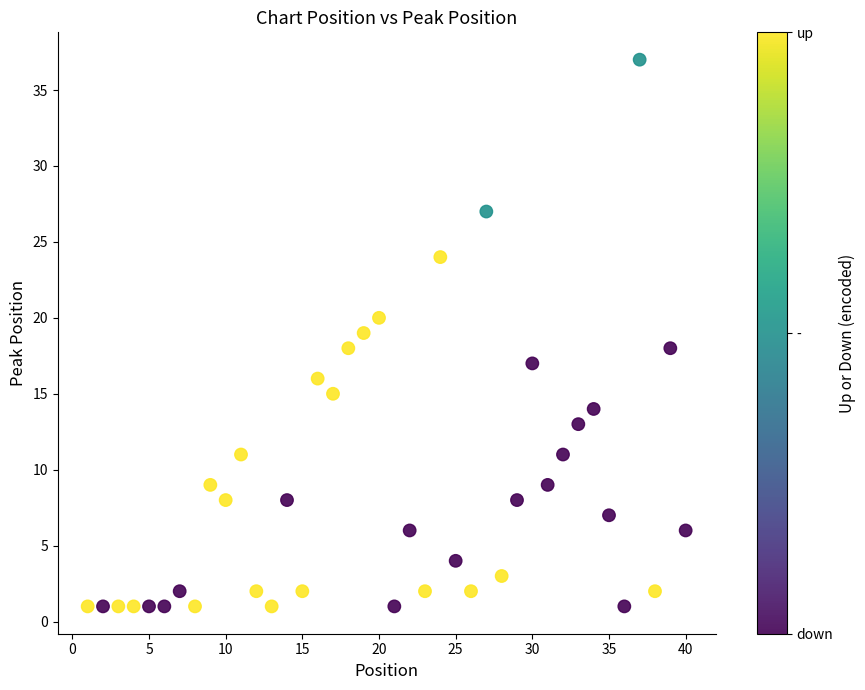

What is the range of Y values (max minus min)?

36